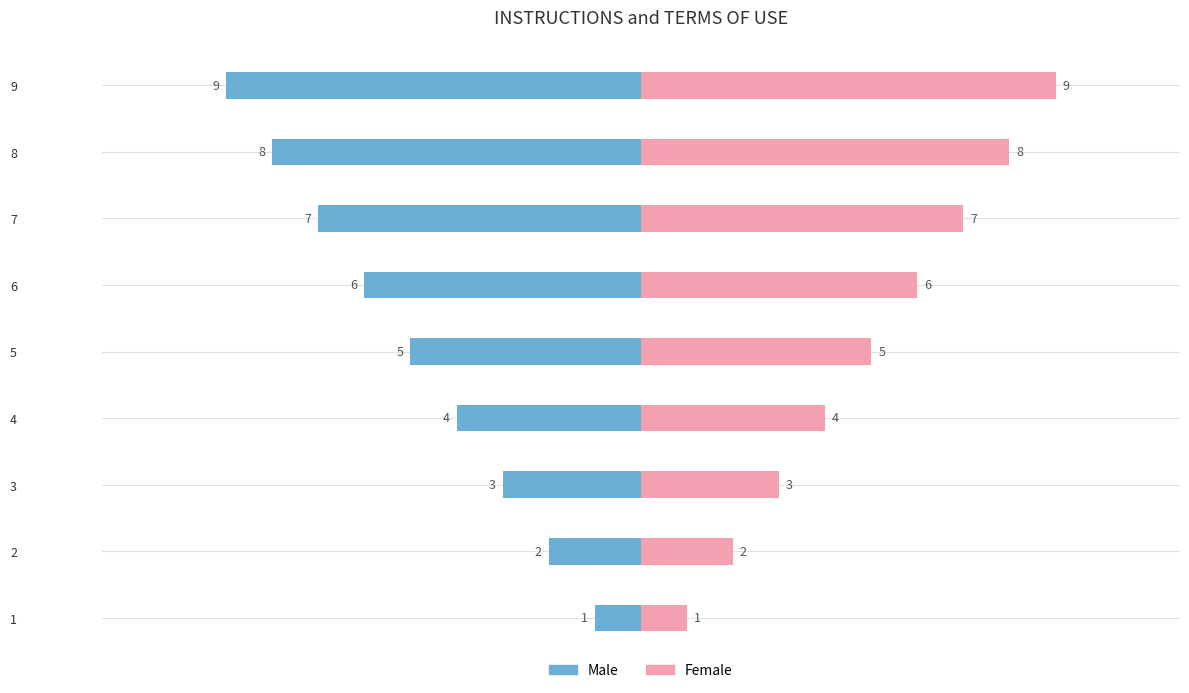

Rank the series by their average value, from lowest to highest.

Male, Female